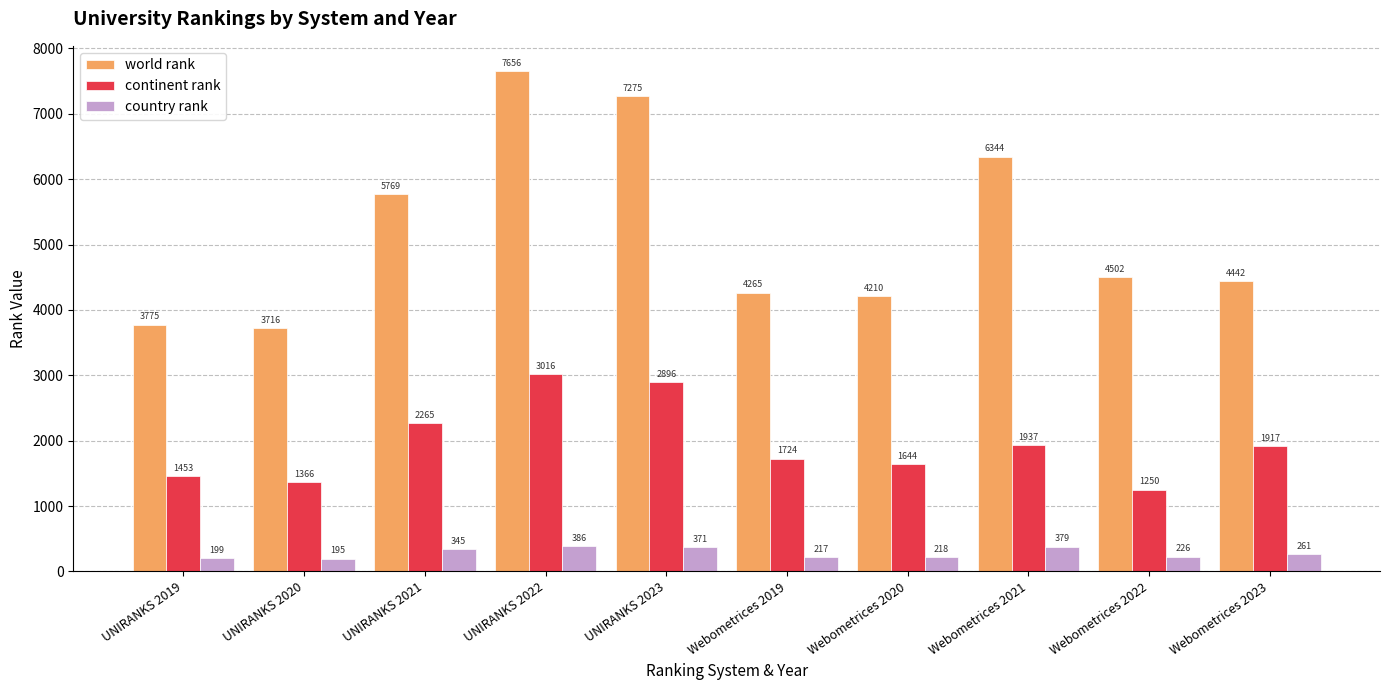

How many groups of bars are there?

10